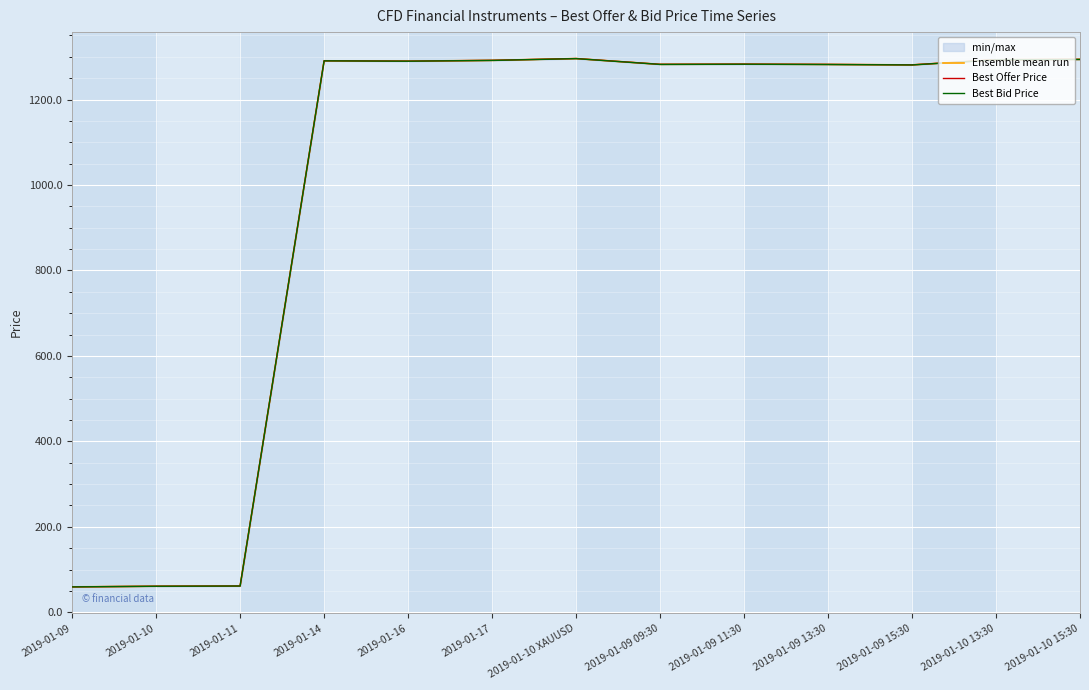

True or false: Ensemble mean run and Best Offer Price intersect in this chart.

False